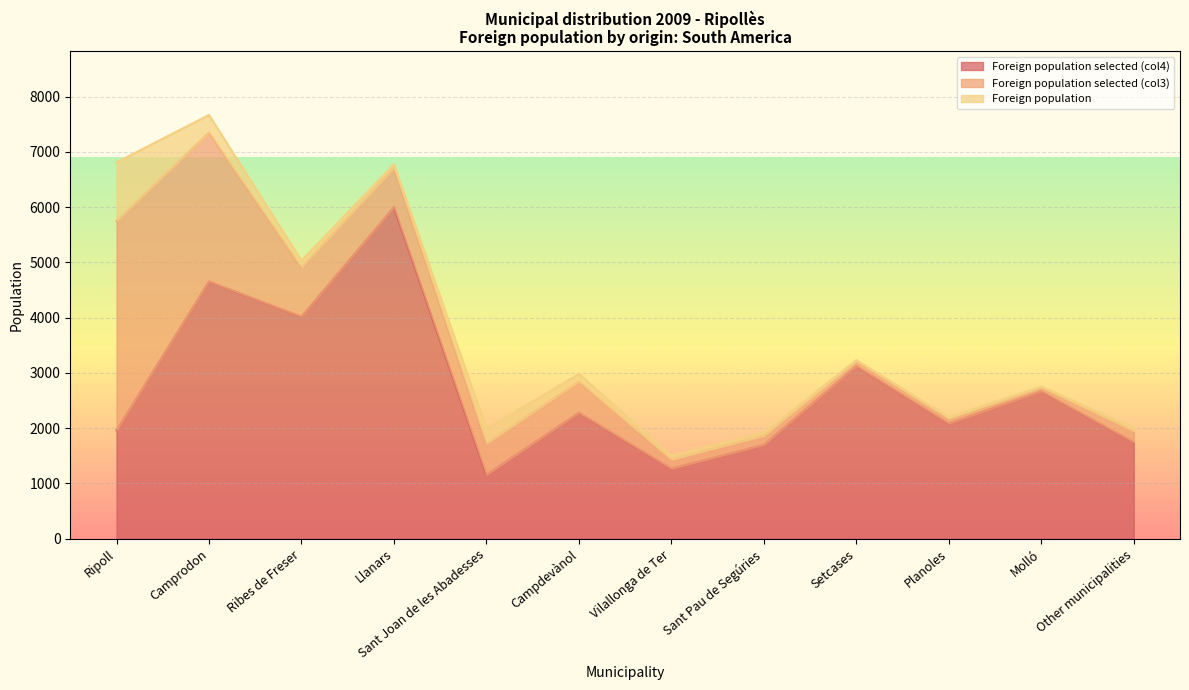

What is the spread (max minus min) of values at Setcases?

3109